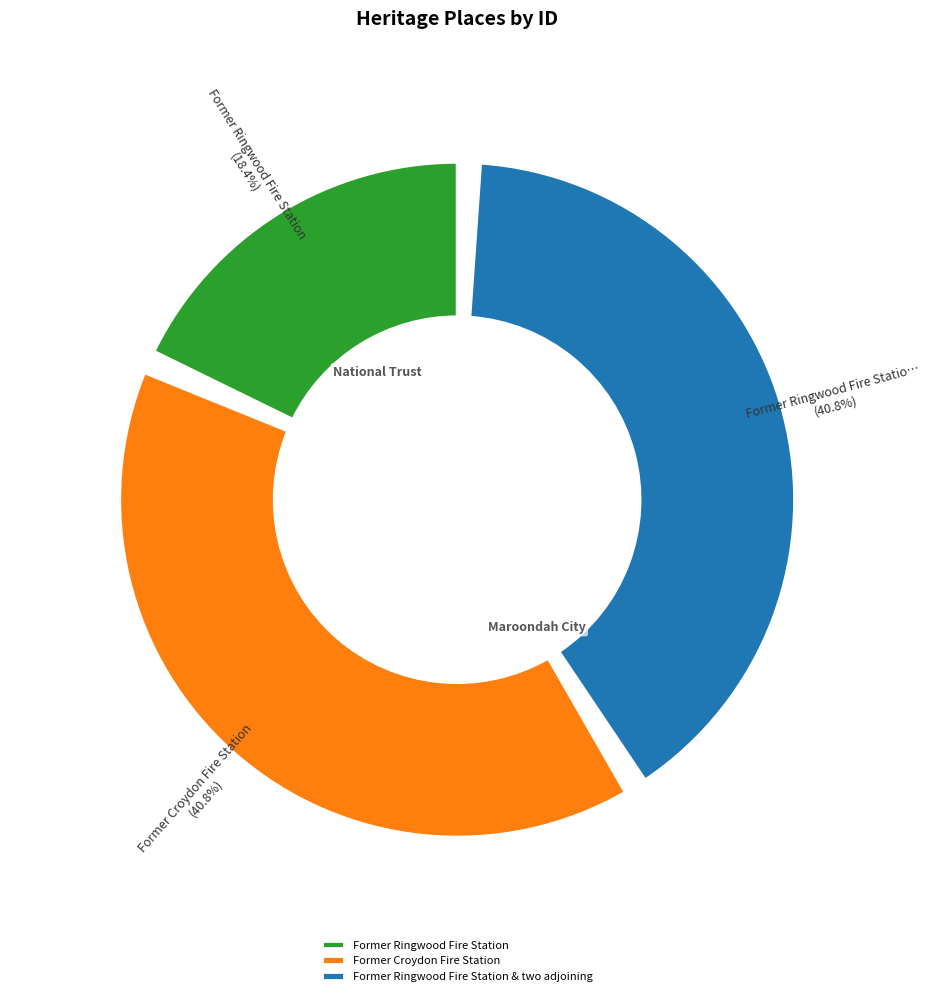

Is there any slice that represents more than half of the pie?

No